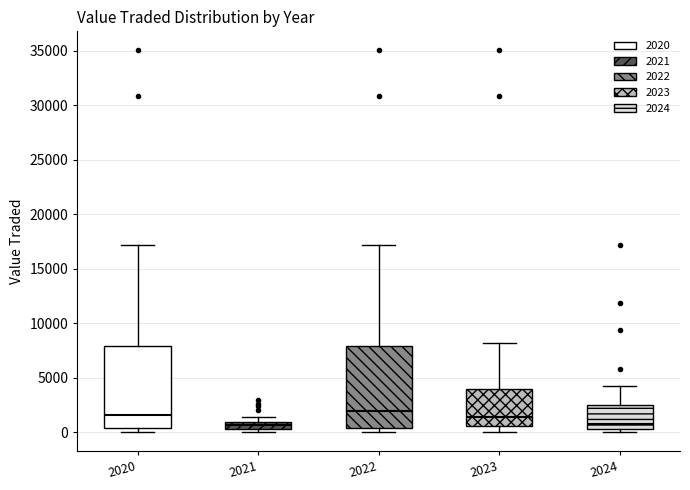

Where does the median line of the box at x = 2022 sit on the y-axis? The values are not printed on the chart, so give them approximately, as read against the axis.

2000